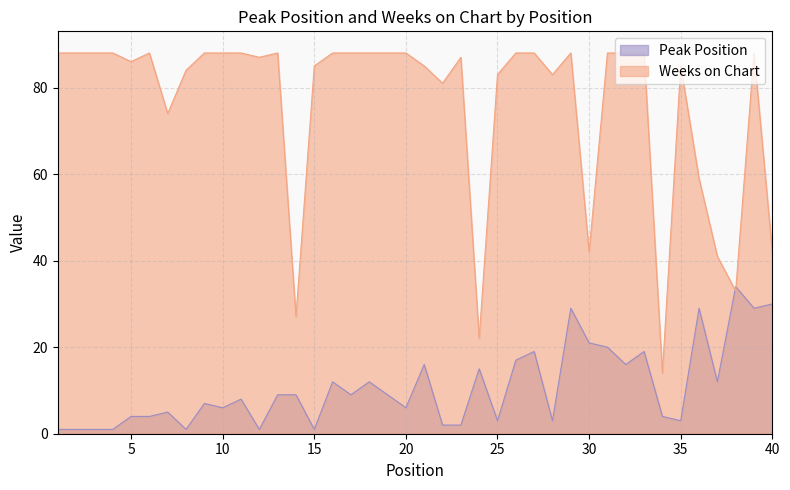

What are all the series names shown in the legend?

Peak Position, Weeks on Chart